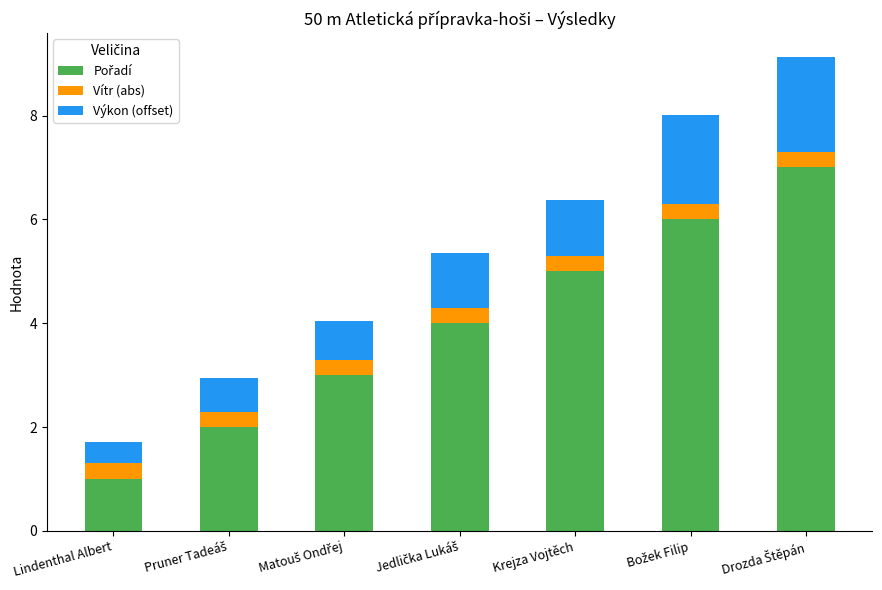

What is the total value across all series at Krejza Vojtěch?

6.4